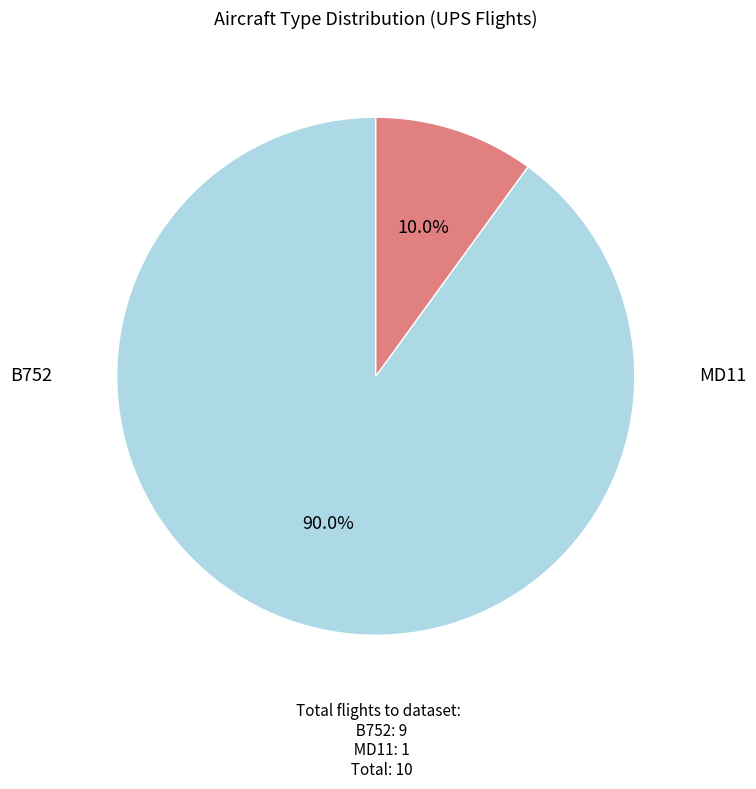

Is there any slice that represents more than half of the pie?

Yes